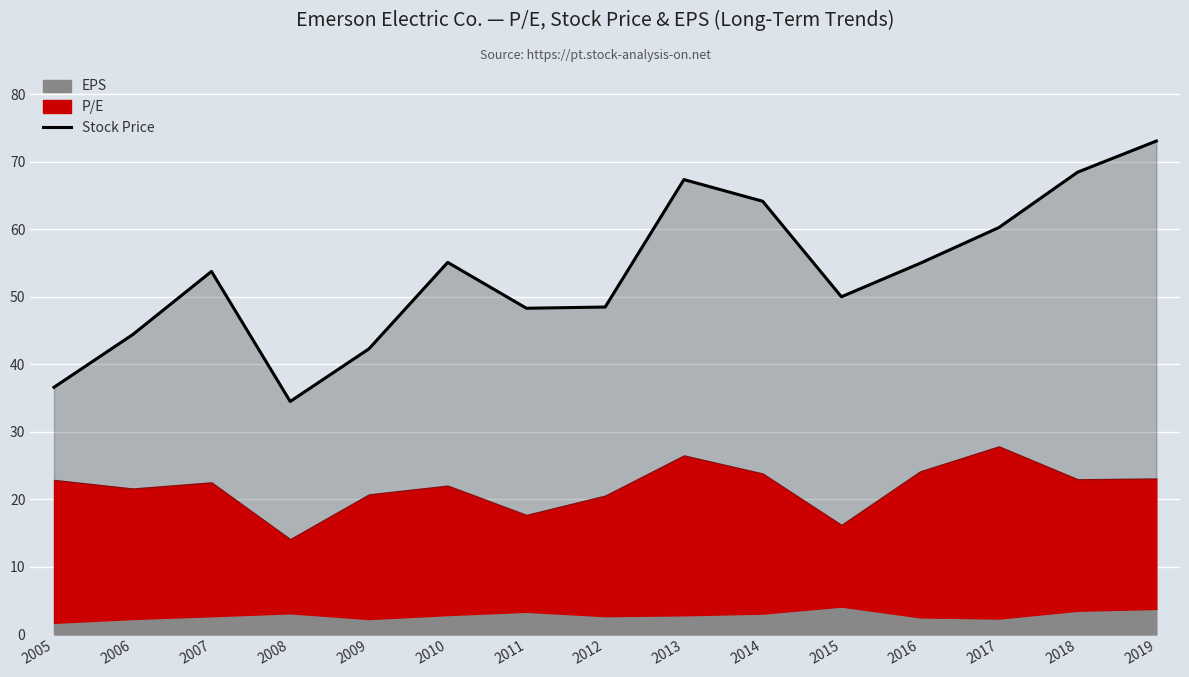

Does the chart display data point markers on the line(s)?

No